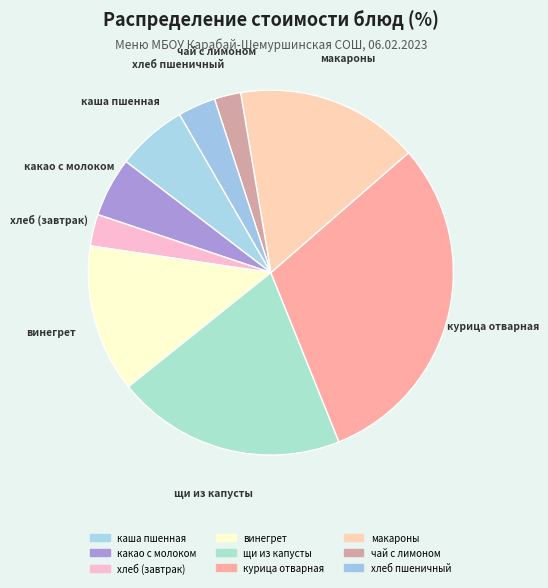

How many slices are in this pie chart?

9